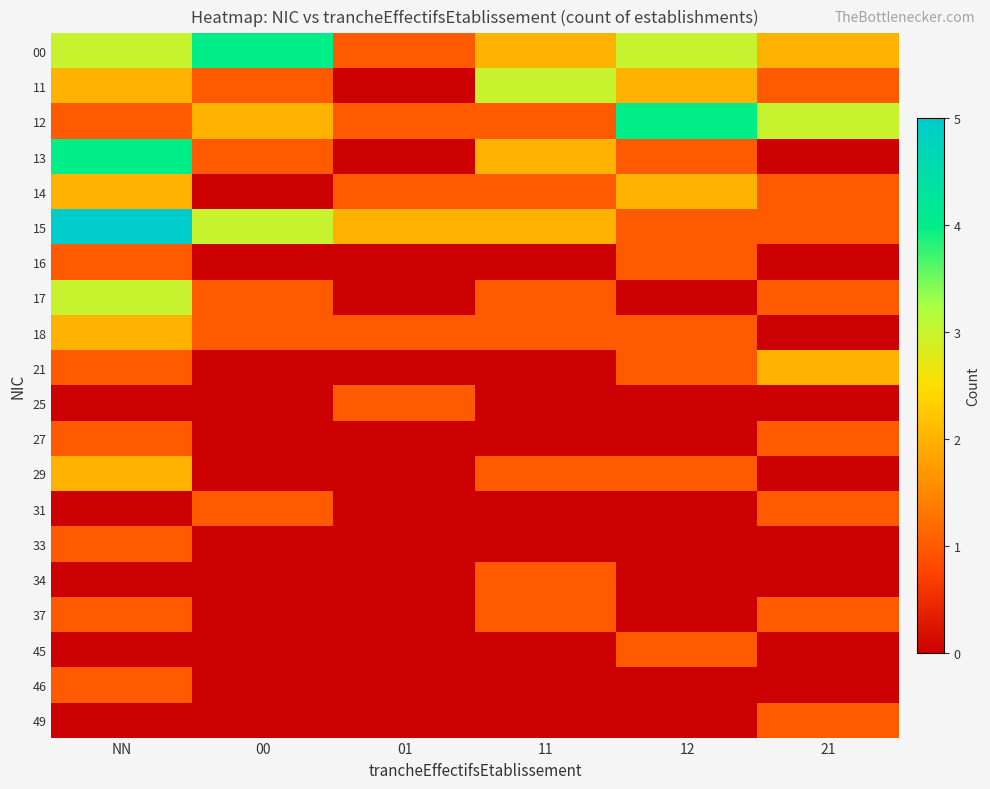

What is the maximum value shown in the chart?

5